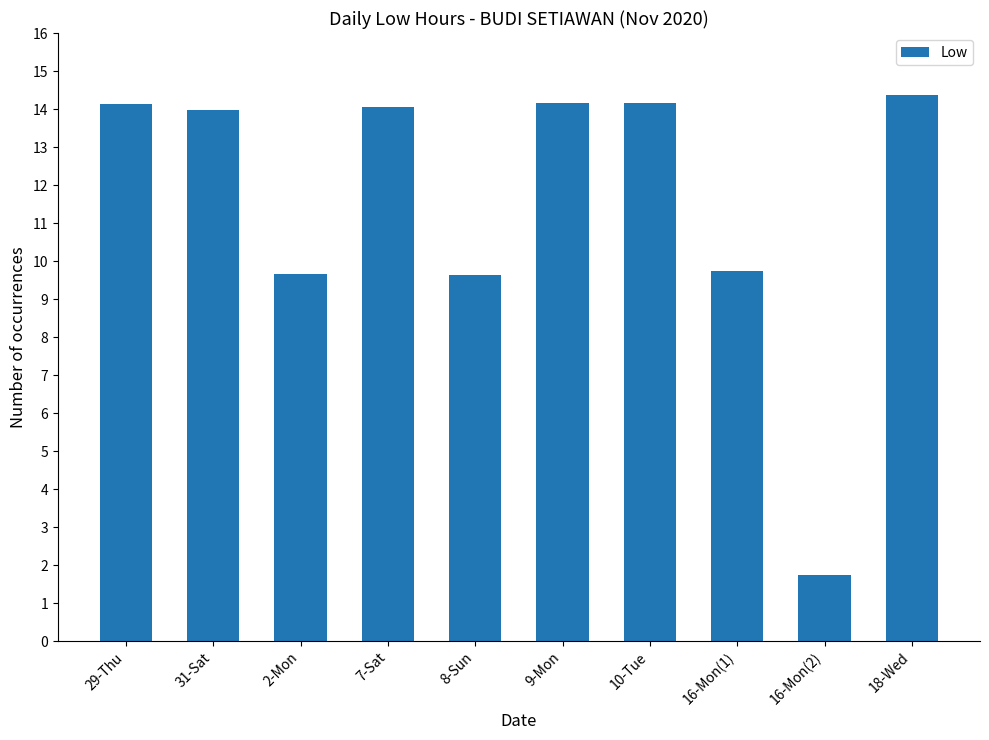

What is the greatest value displayed?

14.4